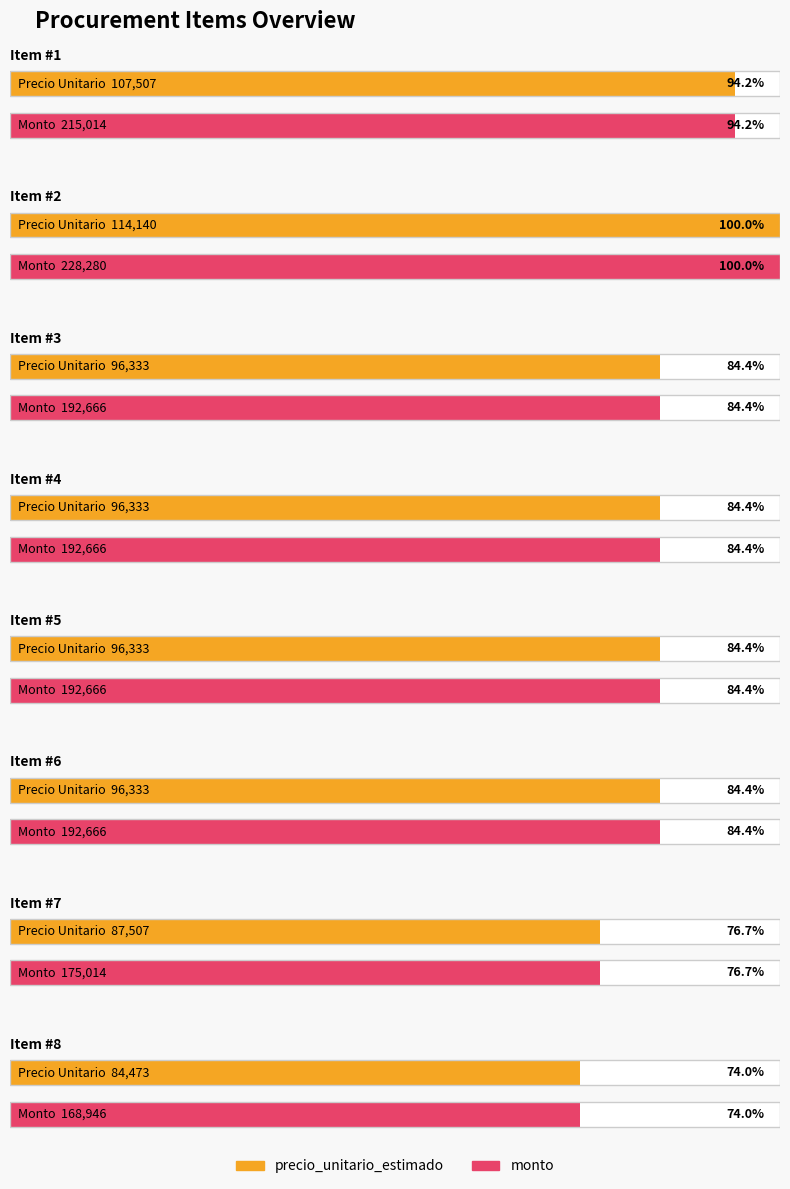

Between 2 and 1, which is larger?

2